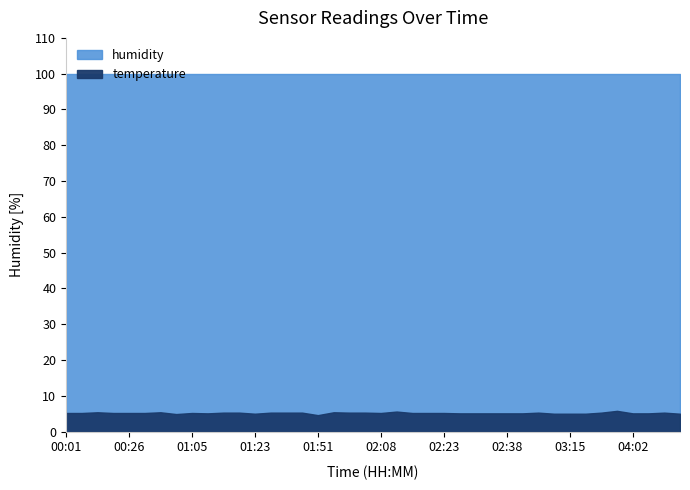

Reading left to right, extract all data points from this chart.

temperature: 00:01=5.2	00:11=5.2	00:13=5.4	00:18=5.2	00:26=5.2	00:31=5.2	00:33=5.4	00:48=4.9	01:05=5.2	01:08=5.1	01:10=5.3	01:18=5.3	01:23=5.0	01:32=5.3	01:40=5.3	01:48=5.3	01:51=4.6	01:55=5.4	01:58=5.3	02:05=5.3	02:08=5.2	02:13=5.6	02:18=5.2	02:20=5.2	02:23=5.2	02:25=5.1	02:28=5.1	02:30=5.1	02:38=5.1	02:41=5.1	02:43=5.3	02:58=5.0	03:15=5.0	03:32=5.0	03:50=5.3	03:55=5.8	04:02=5.1	04:04=5.1	04:07=5.3	04:17=5.0
humidity: 00:01=99.9	00:11=99.9	00:13=99.9	00:18=99.9	00:26=99.9	00:31=99.9	00:33=99.9	00:48=99.9	01:05=99.9	01:08=99.9	01:10=99.9	01:18=99.9	01:23=99.9	01:32=99.9	01:40=99.9	01:48=99.9	01:51=99.9	01:55=99.9	01:58=99.9	02:05=99.9	02:08=99.9	02:13=99.9	02:18=99.9	02:20=99.9	02:23=99.9	02:25=99.9	02:28=99.9	02:30=99.9	02:38=99.9	02:41=99.9	02:43=99.9	02:58=99.9	03:15=99.9	03:32=99.9	03:50=99.9	03:55=99.9	04:02=99.9	04:04=99.9	04:07=99.9	04:17=99.9